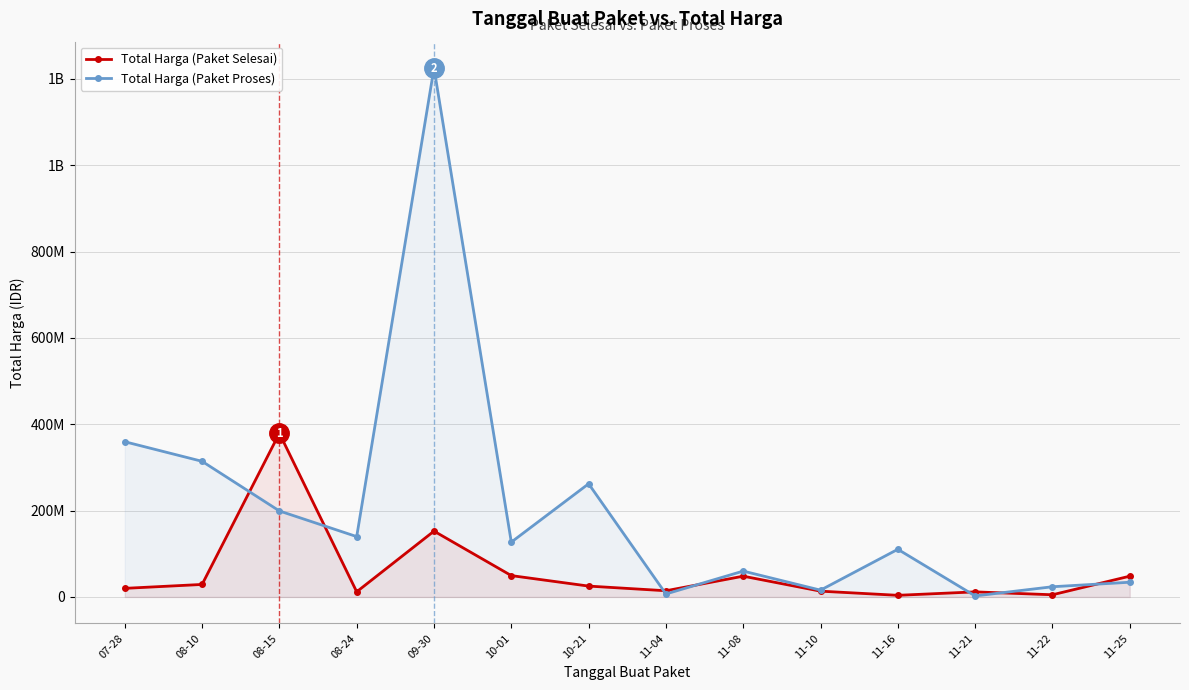

Is it true that Total Harga (Paket Proses) equals 6936000 at 11-04?

True